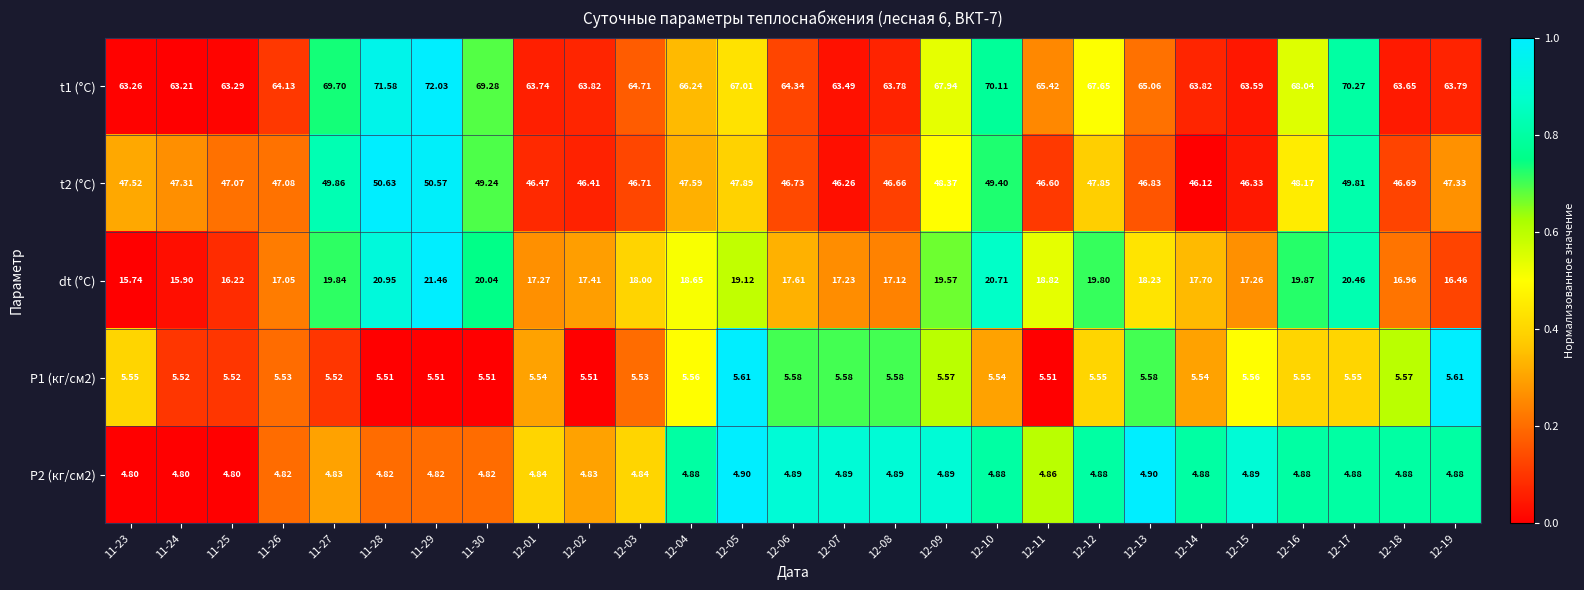

Is the value of P2 (кг/см2) at 11-30 greater than the value of t2 (°C) at 12-08?

No